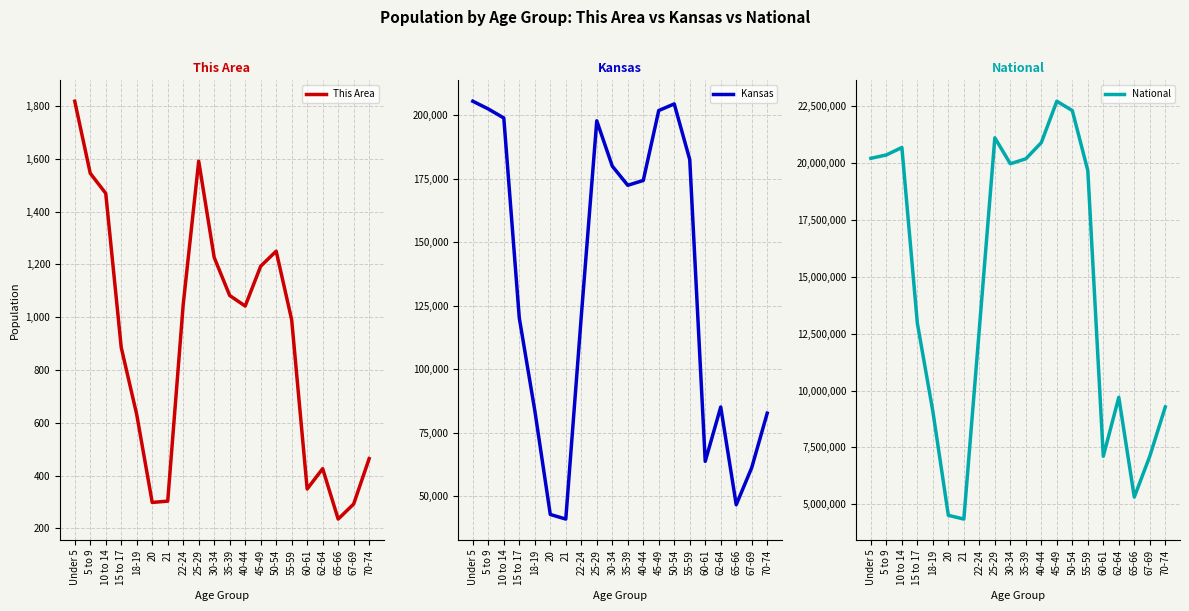

What is the sum of the National values at 20 and 40-44?

25410093